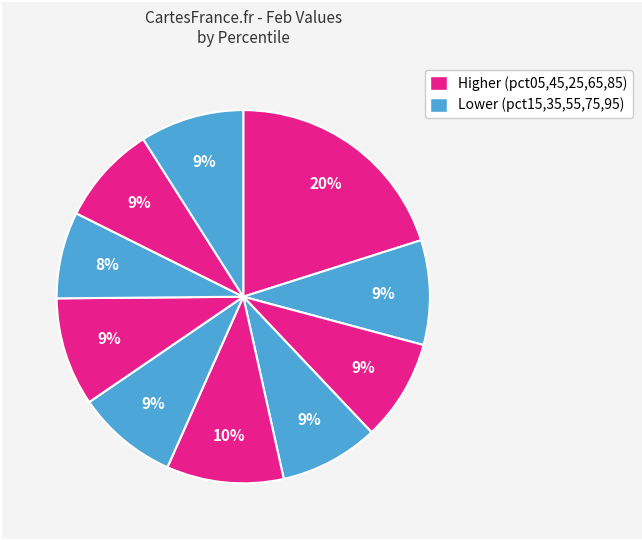

Count the number of slices in the pie.

10